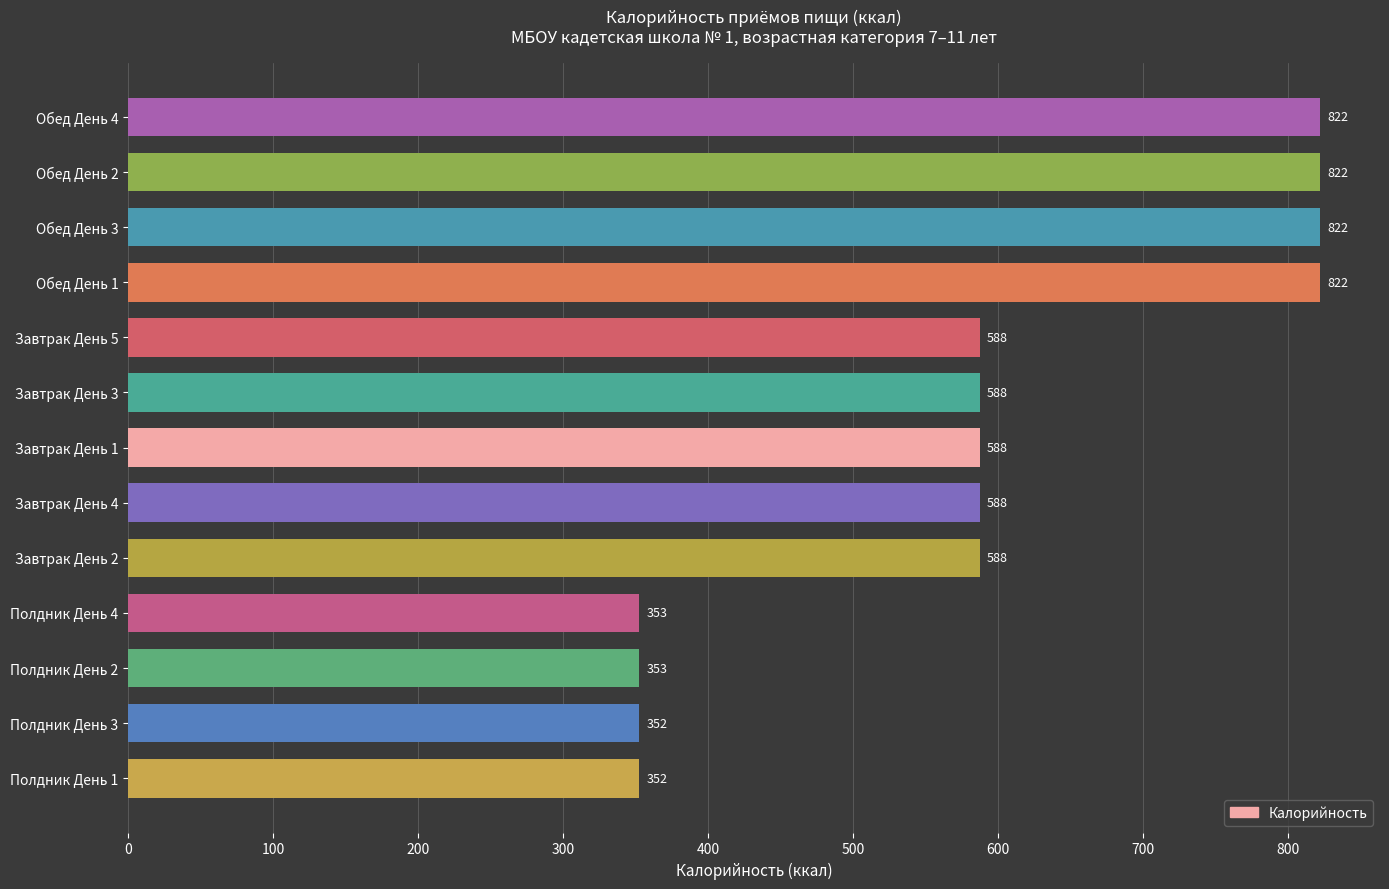

What is the ratio of the value at Завтрак День 2 to the value at Полдник День 1?

1.7